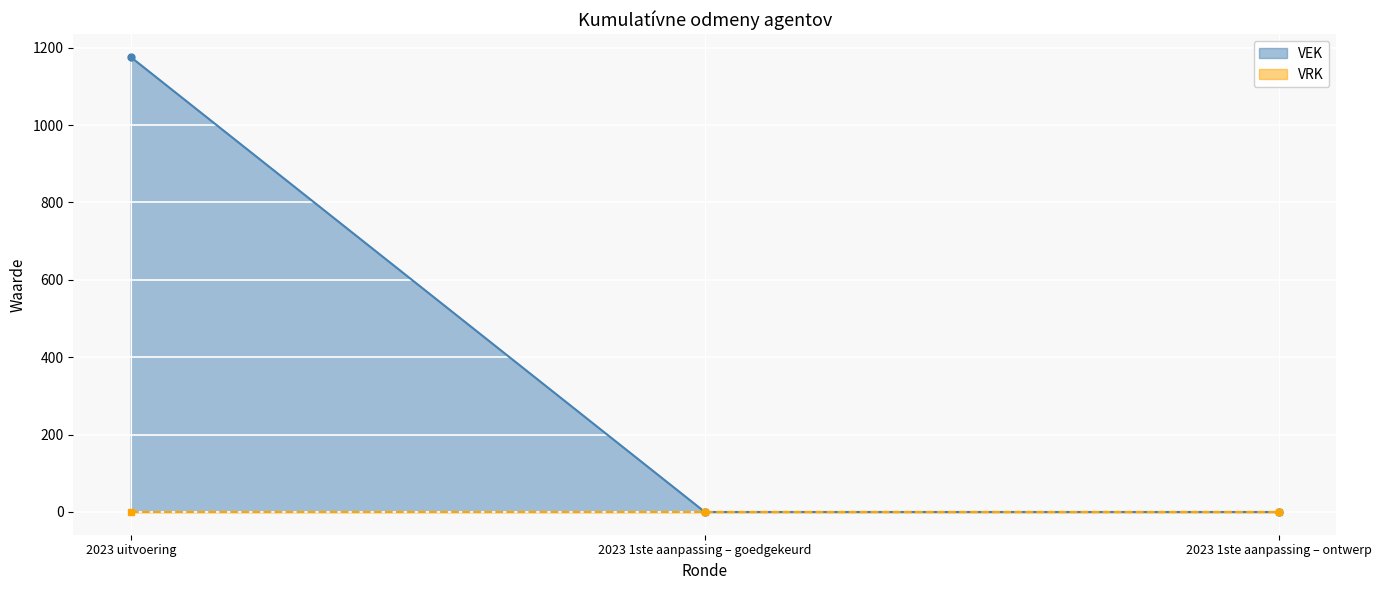

What is the label of the 1st point from the left?

2023 uitvoering